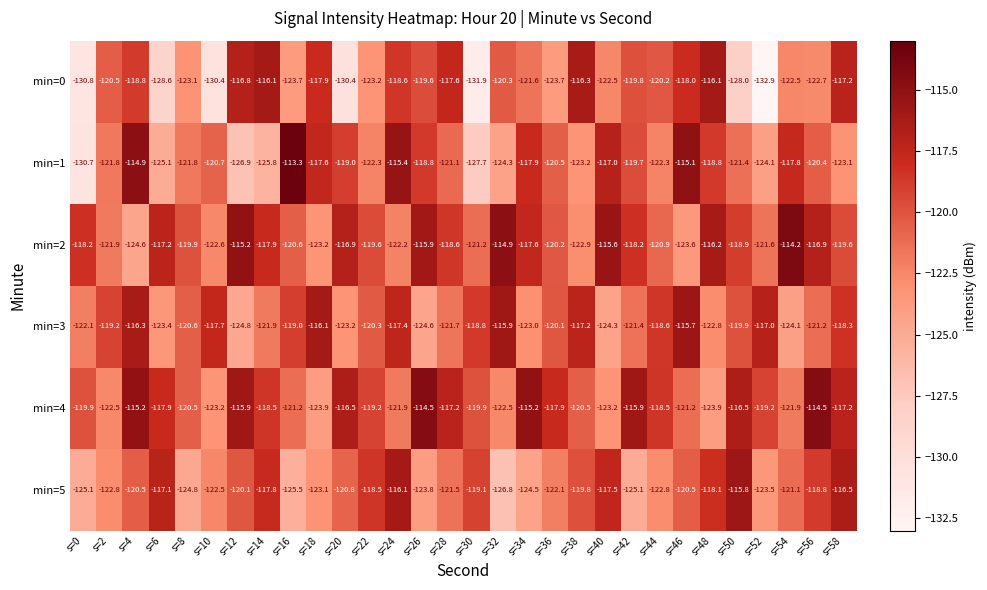

At which label does min=5 first exceed -120?

s=6